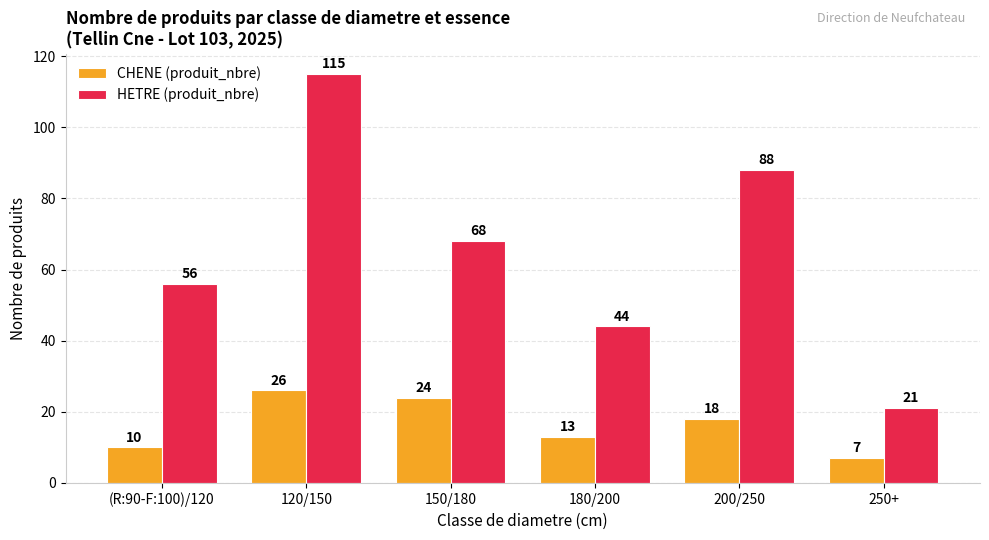

Between (R:90-F:100)/120 and 180/200, which series saw the biggest shift?

HETRE (produit_nbre)